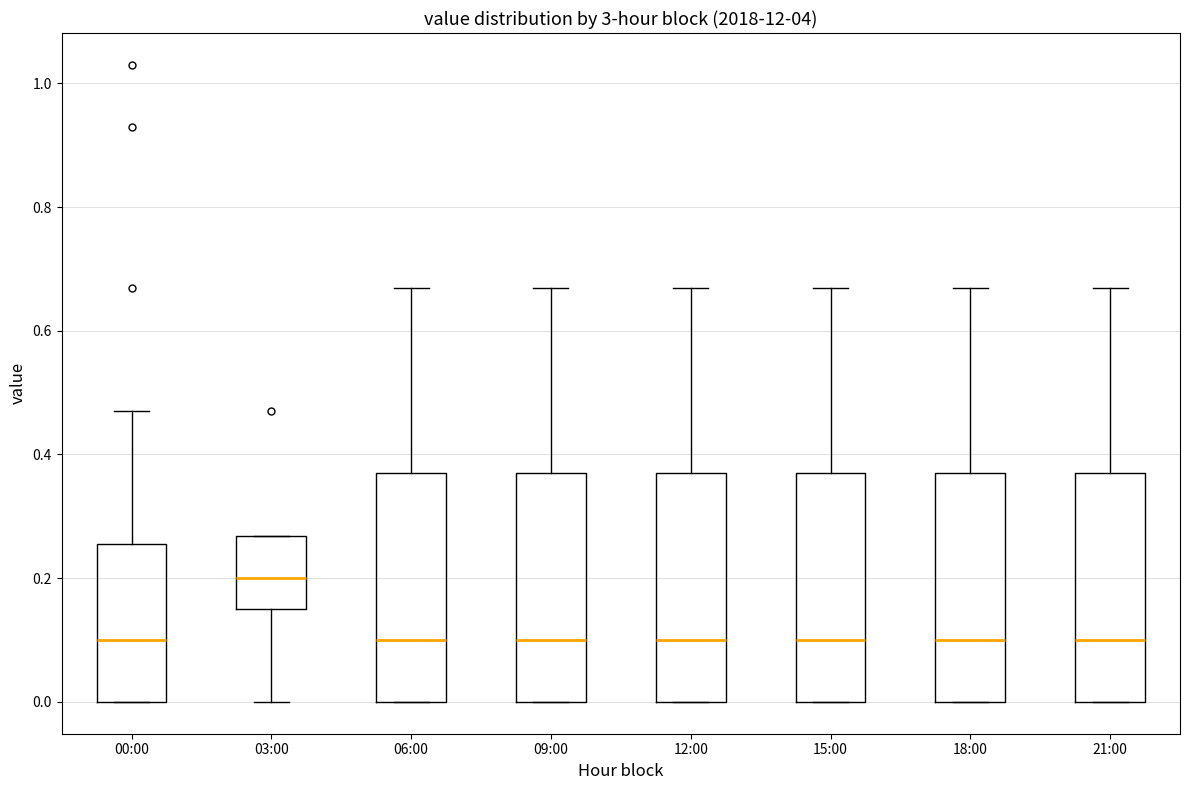

Reading left to right, transcribe this box plot: for each box, give where its median line is, the range the box spans, and where its two whiskers end, as read against the y-axis. The values are not printed on the chart, so give them approximately, as read against the axis.

00:00: median 0.10, box 0.00 to 0.26, whiskers 0.00 to 0.48
03:00: median 0.20, box 0.16 to 0.26, whiskers 0.00 to 0.26
06:00: median 0.10, box 0.00 to 0.38, whiskers 0.00 to 0.68
09:00: median 0.10, box 0.00 to 0.38, whiskers 0.00 to 0.68
12:00: median 0.10, box 0.00 to 0.38, whiskers 0.00 to 0.68
15:00: median 0.10, box 0.00 to 0.38, whiskers 0.00 to 0.68
18:00: median 0.10, box 0.00 to 0.38, whiskers 0.00 to 0.68
21:00: median 0.10, box 0.00 to 0.38, whiskers 0.00 to 0.68